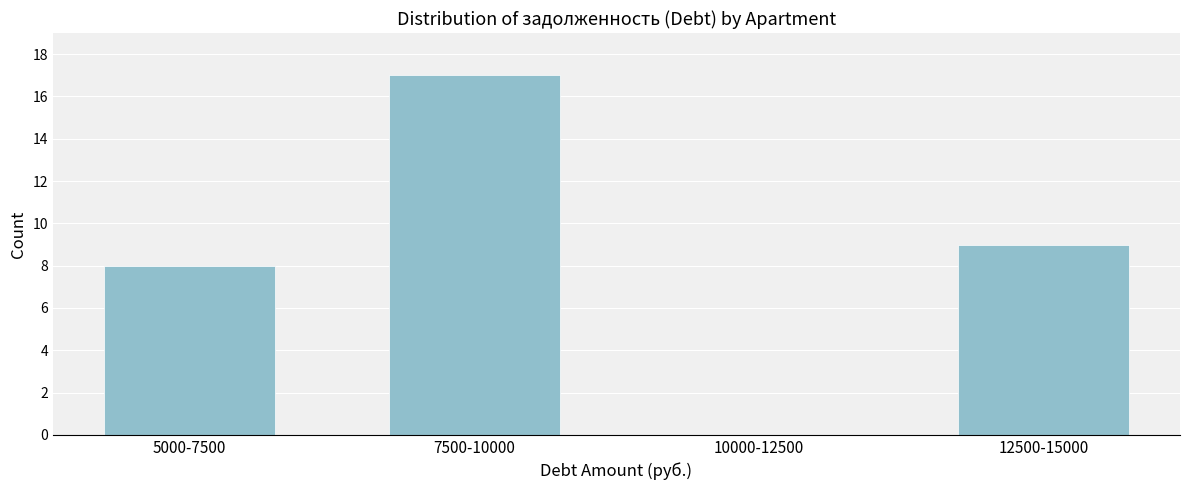

What is the change in value from 10000-12500 to 12500-15000?

+9